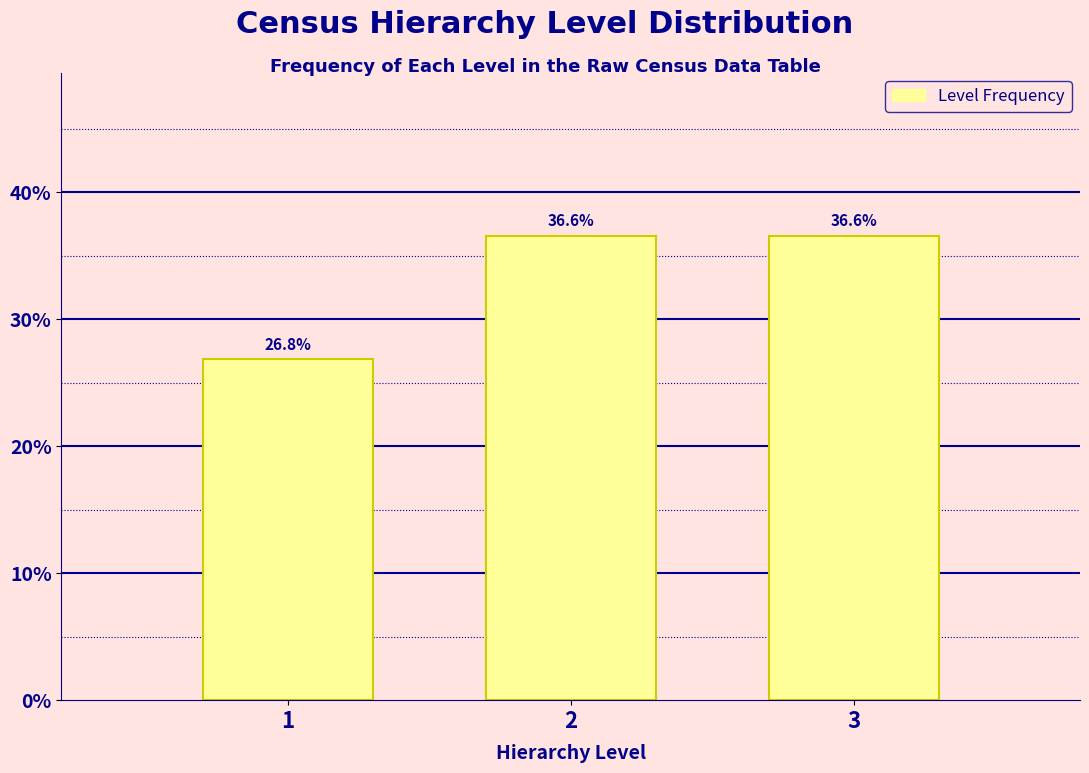

Reading left to right, list all the values displayed in this chart.

1=26.8	2=36.6	3=36.6